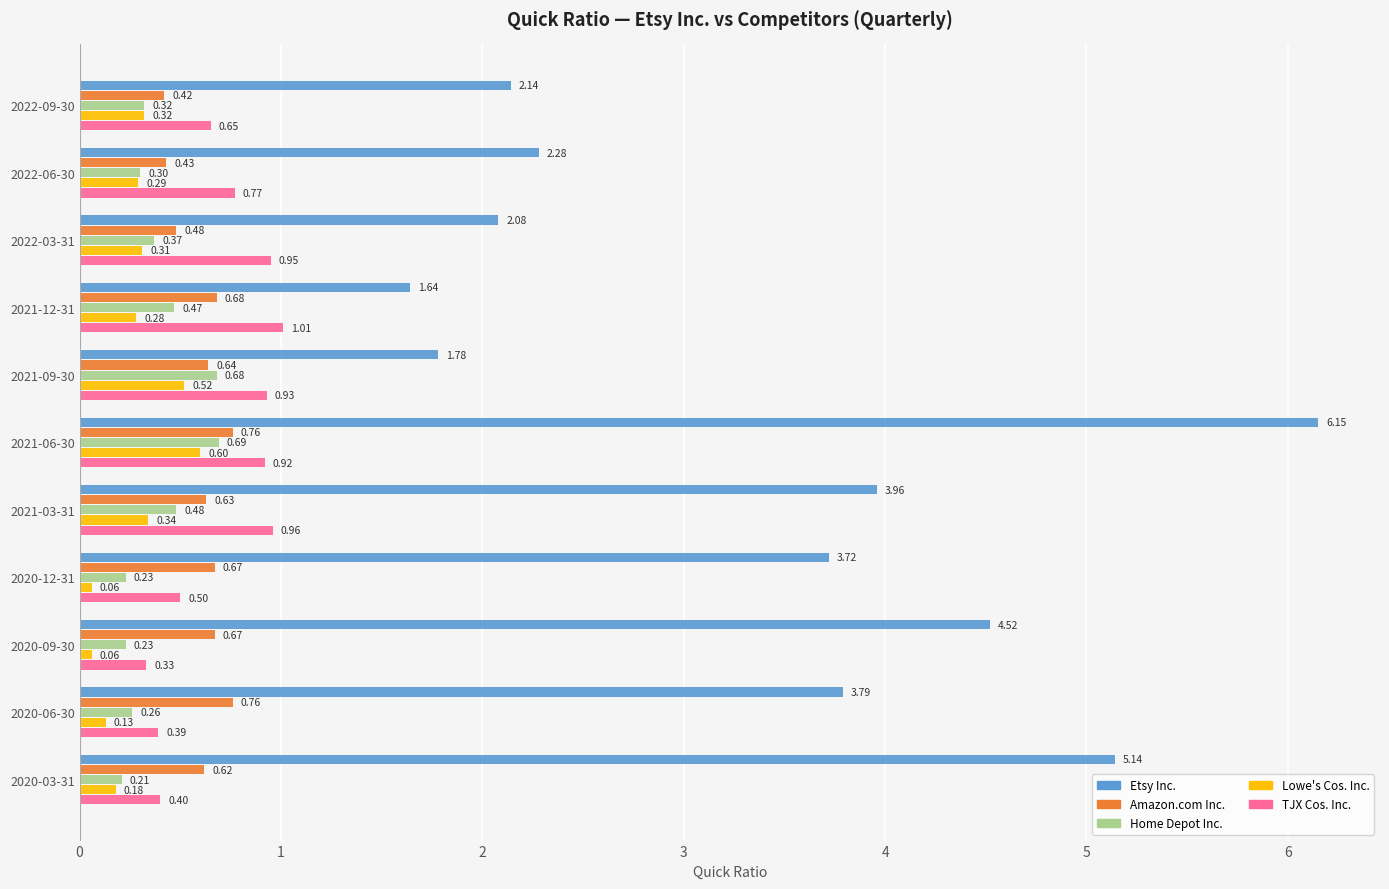

What is the total value across all series at 2022-03-31?

4.2